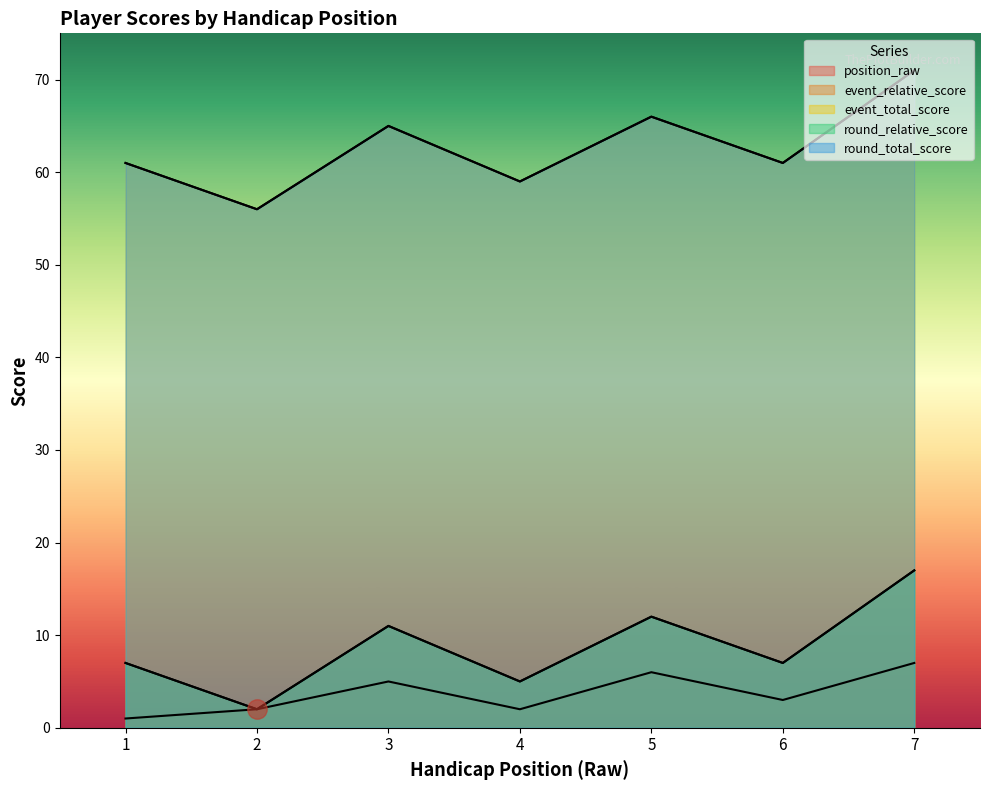

How many values in the event_total_score series are below 61?

2